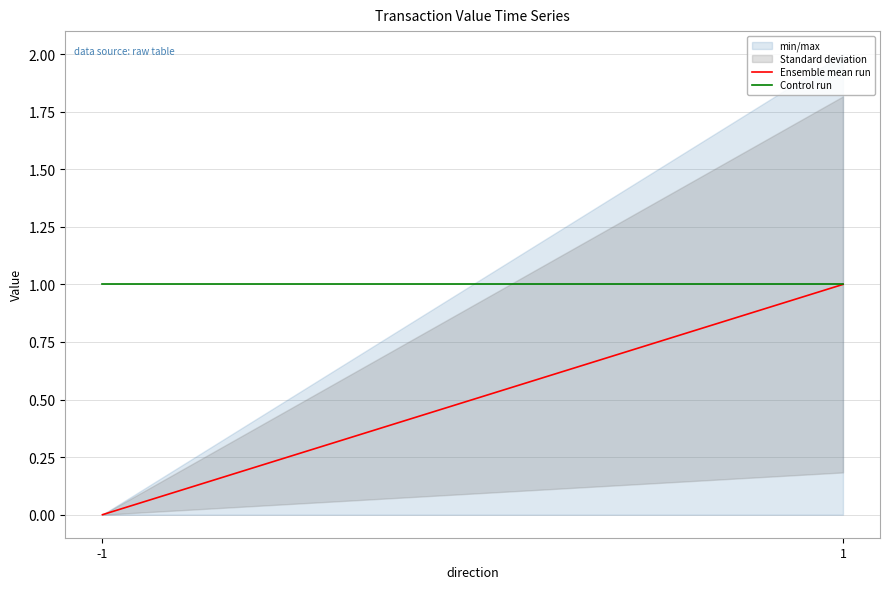

What is the sum of all Ensemble mean run values?

1